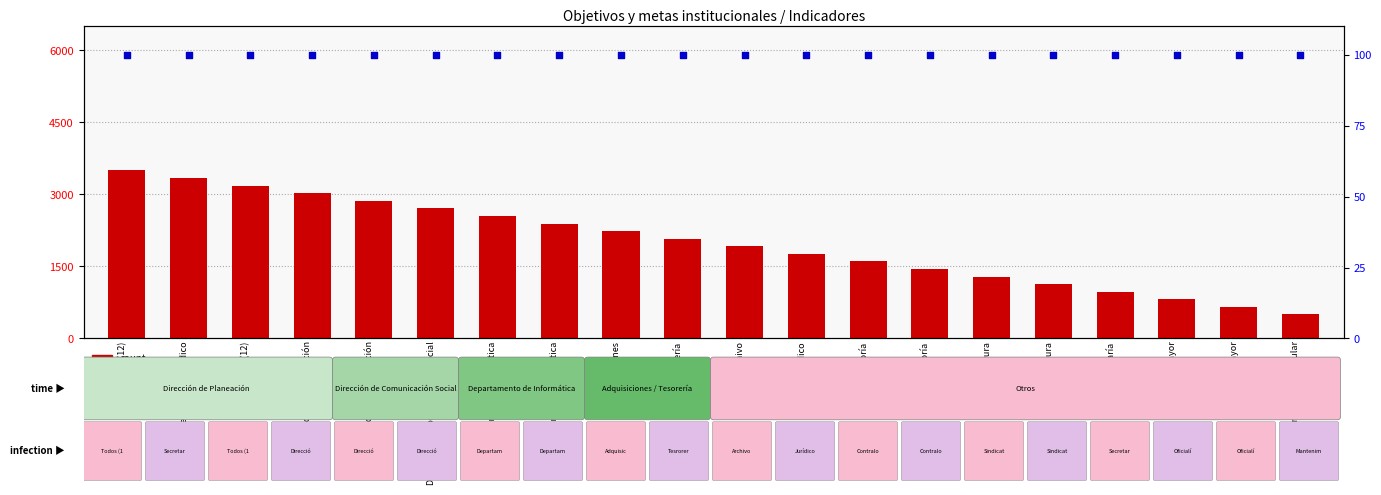

Which series contains the lowest Y value?

percentile rank within the sample